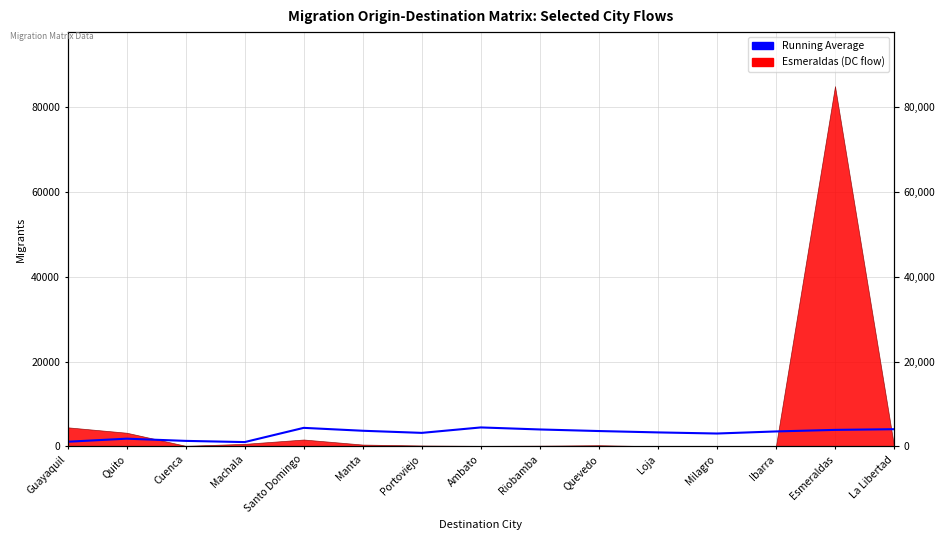

Reading left to right, what are all the values shown in this chart?

1108.4	1830.8	1309.6	1026.9	4383.8	3699.8	3200.2	4483.8	4005.2	3632.8	3310.1	3048.4	3538.2	3905.0	4067.6